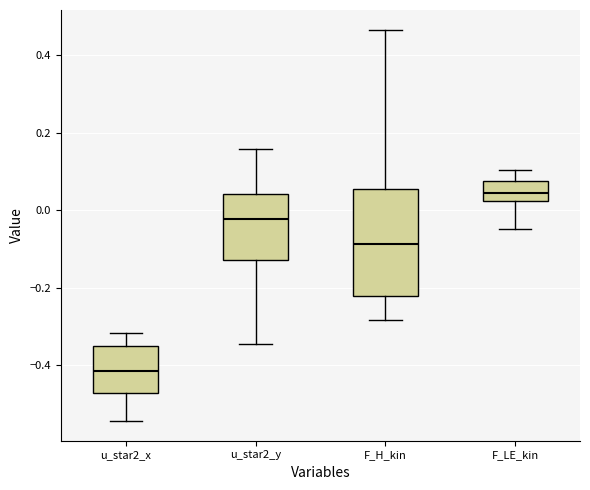

Where is the upper edge of the box for F_H_kin on the y-axis? The values are not printed on the chart, so give them approximately, as read against the axis.

0.06